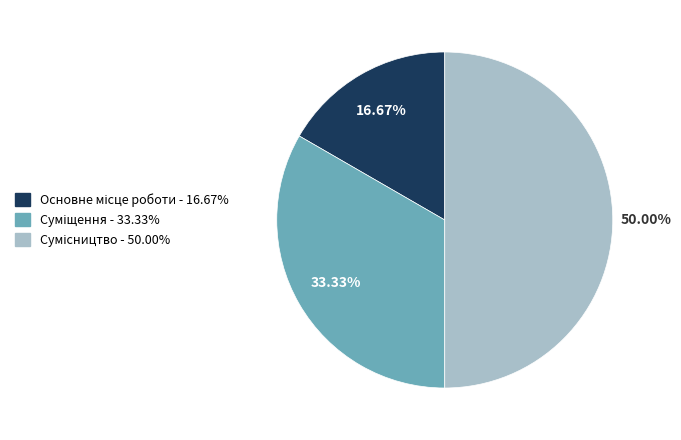

To the nearest percent, what percentage of the pie is Суміщення?

33%